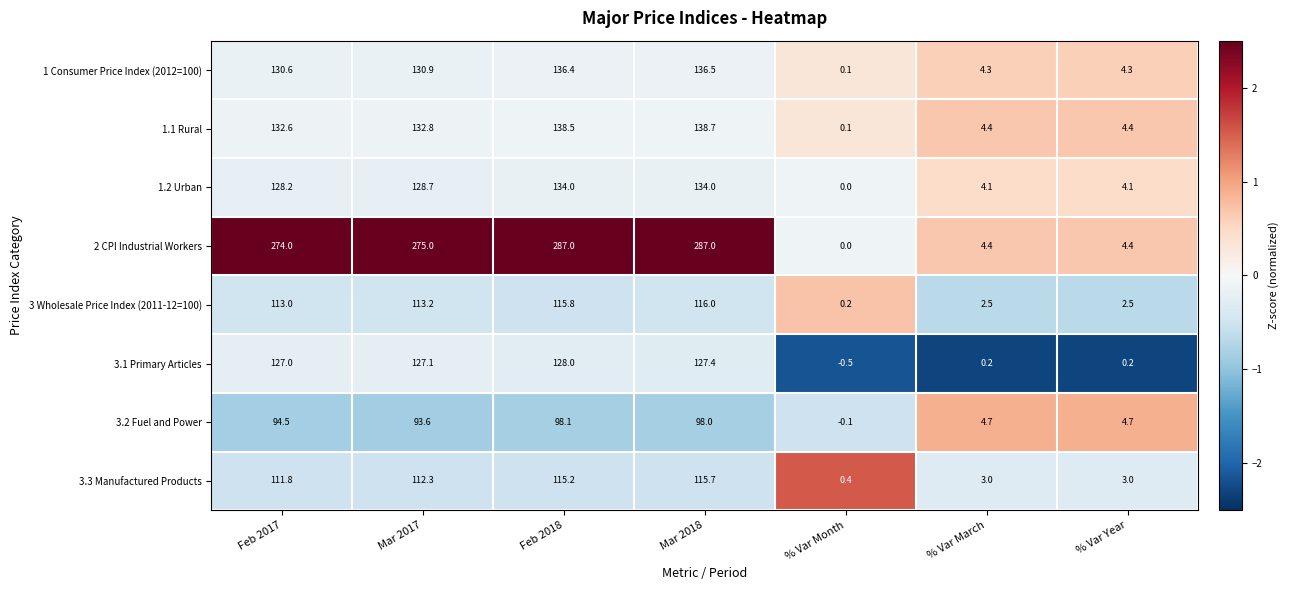

At which category is the sum across all series the highest?

Mar 2018